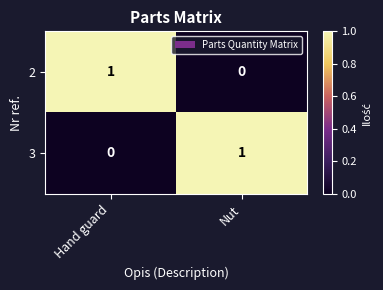

How many series are shown in this chart?

2